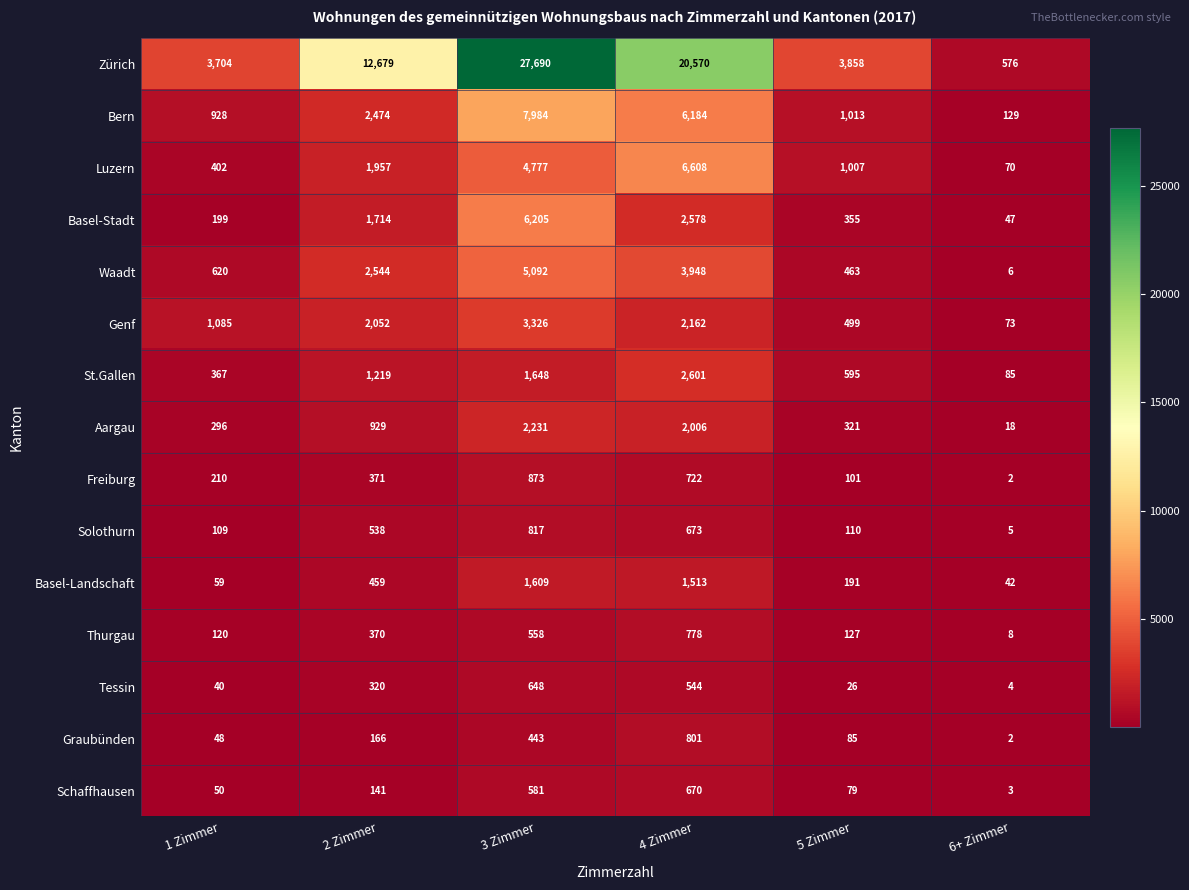

Which category has the highest value across all series?

3 Zimmer